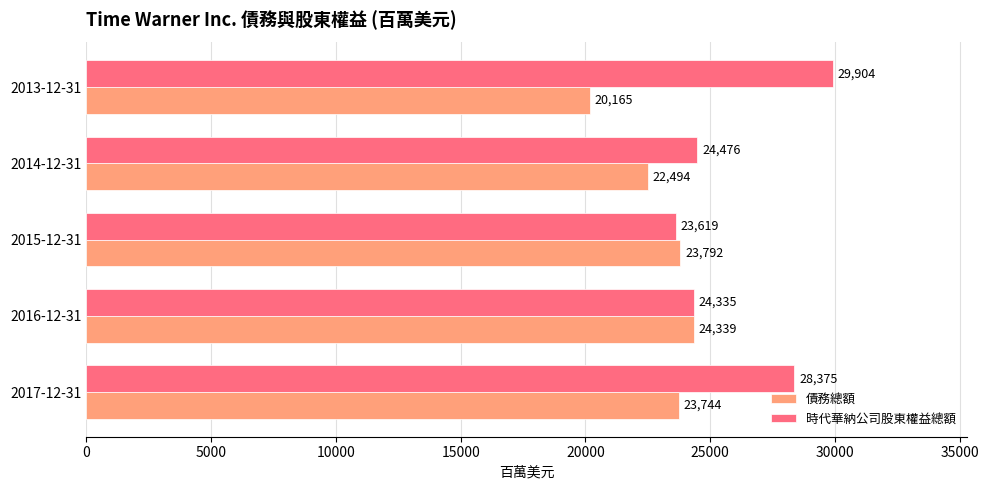

What is the difference between the 債務總額 values at 2015-12-31 and 2016-12-31?

547